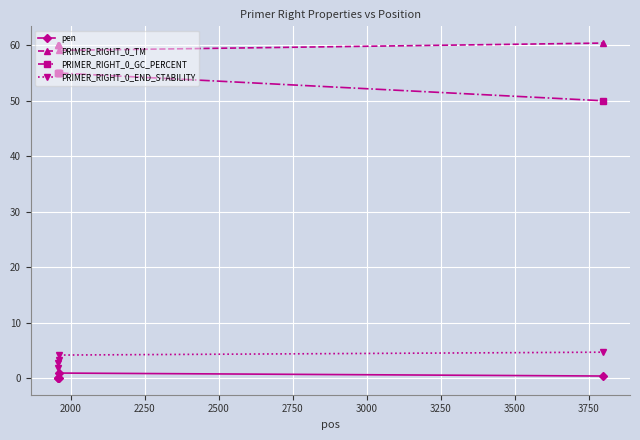

True or false: PRIMER_RIGHT_0_END_STABILITY and PRIMER_RIGHT_0_GC_PERCENT cross at least once.

False